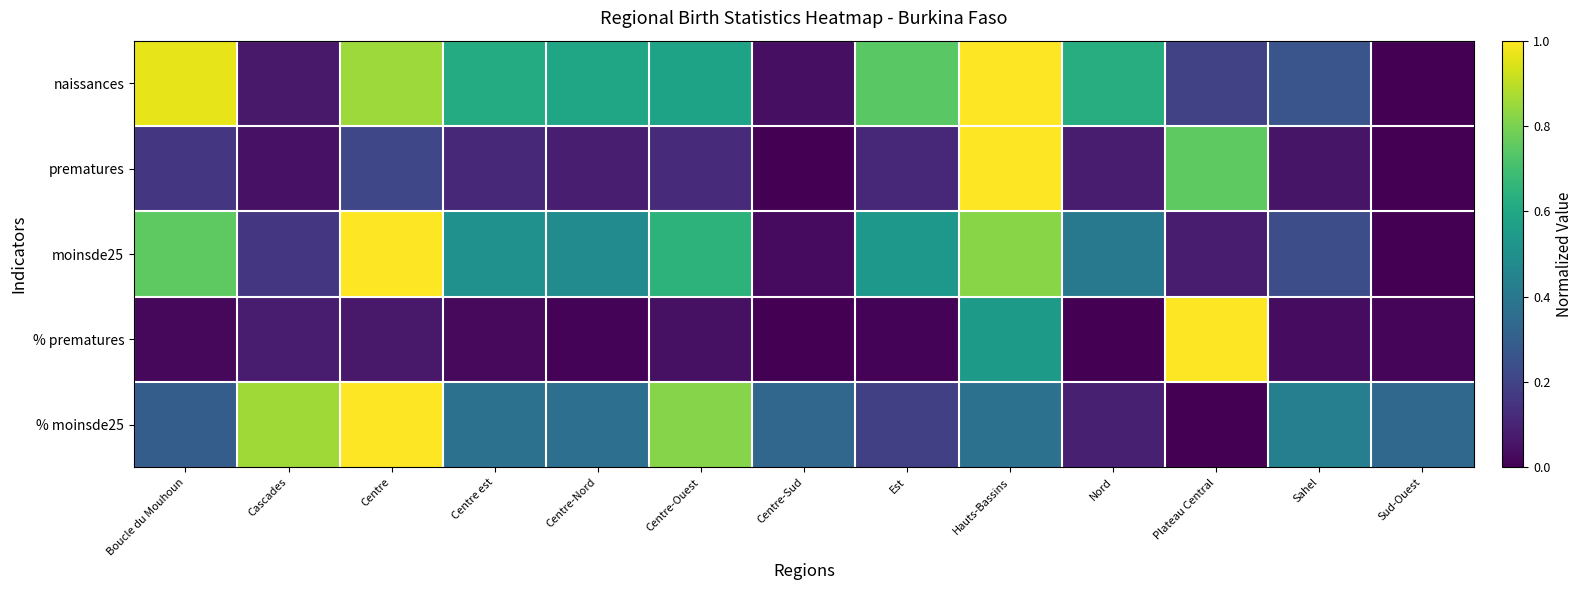

How many categories are shown in the chart?

13